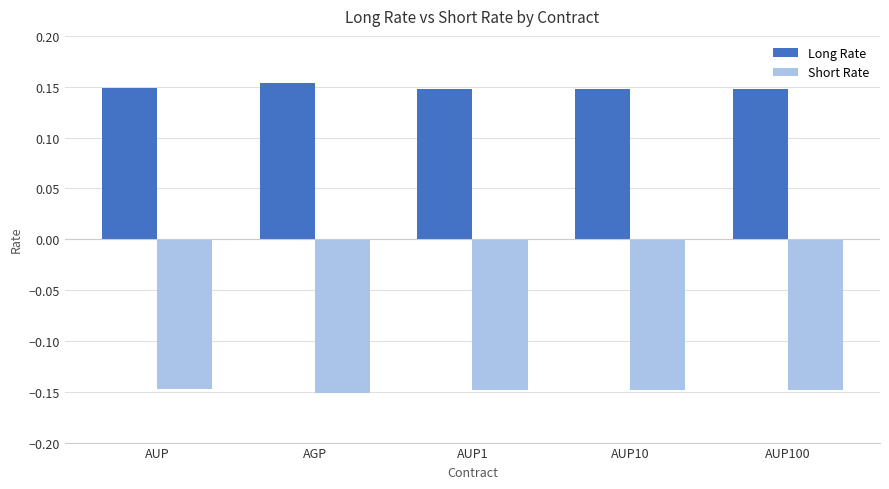

What is the sum of all Short Rate values?

-0.7